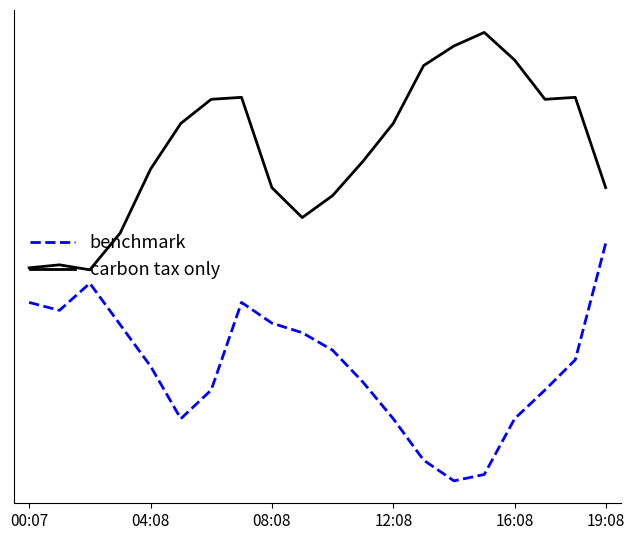

What are all the series names shown in the legend?

benchmark, carbon tax only